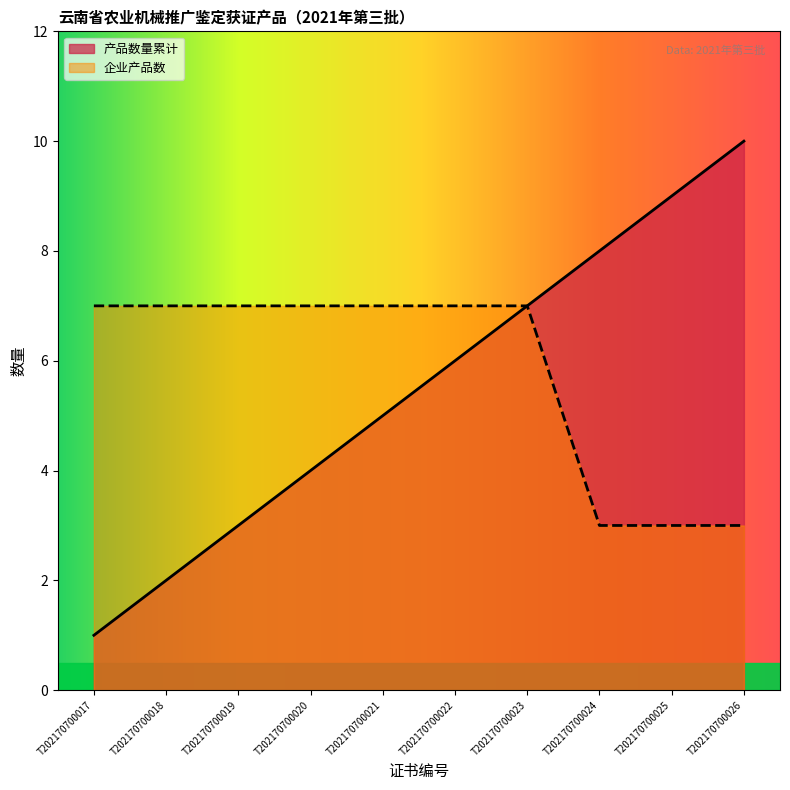

Is it true that 企业产品数 equals 1 at T202170700026?

False